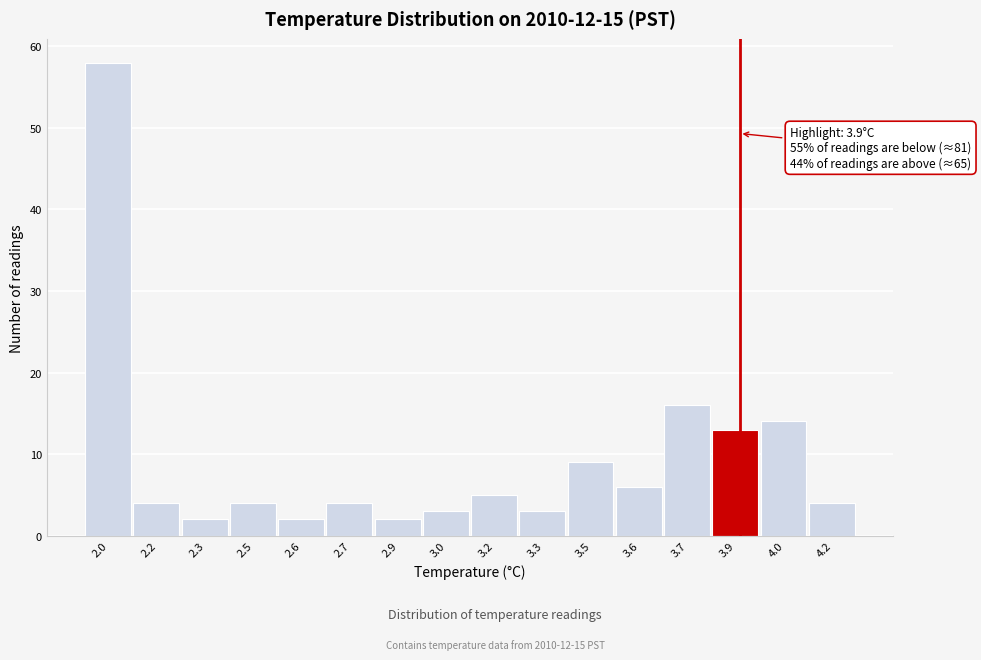

Reading right to left, transcribe all the data shown in this chart.

4.2=4	4.0=14	3.9=13	3.7=16	3.6=6	3.5=9	3.3=3	3.2=5	3.0=3	2.9=2	2.7=4	2.6=2	2.5=4	2.3=2	2.2=4	2.0=58